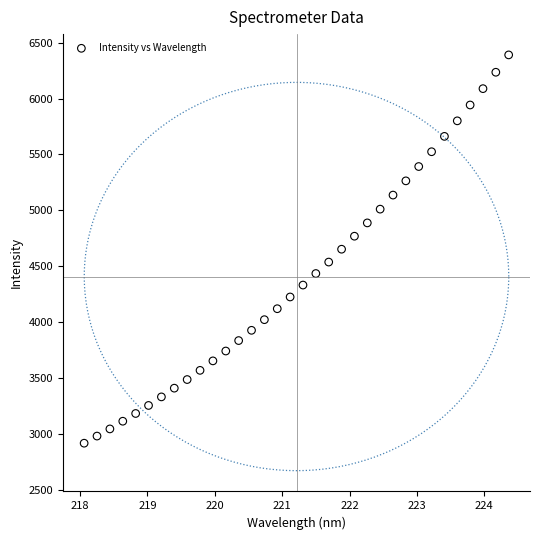

What is the range of Y values (max minus min)?

3475.8